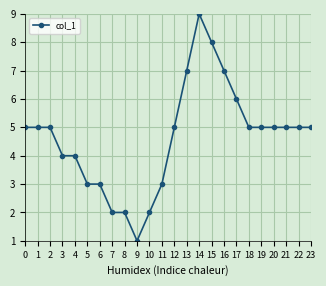

At which category does the chart reach its minimum across all series?

9